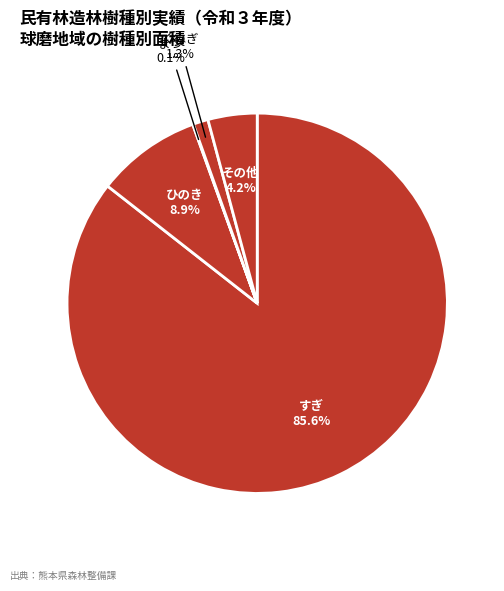

Which slice is the largest?

す　　　ぎ